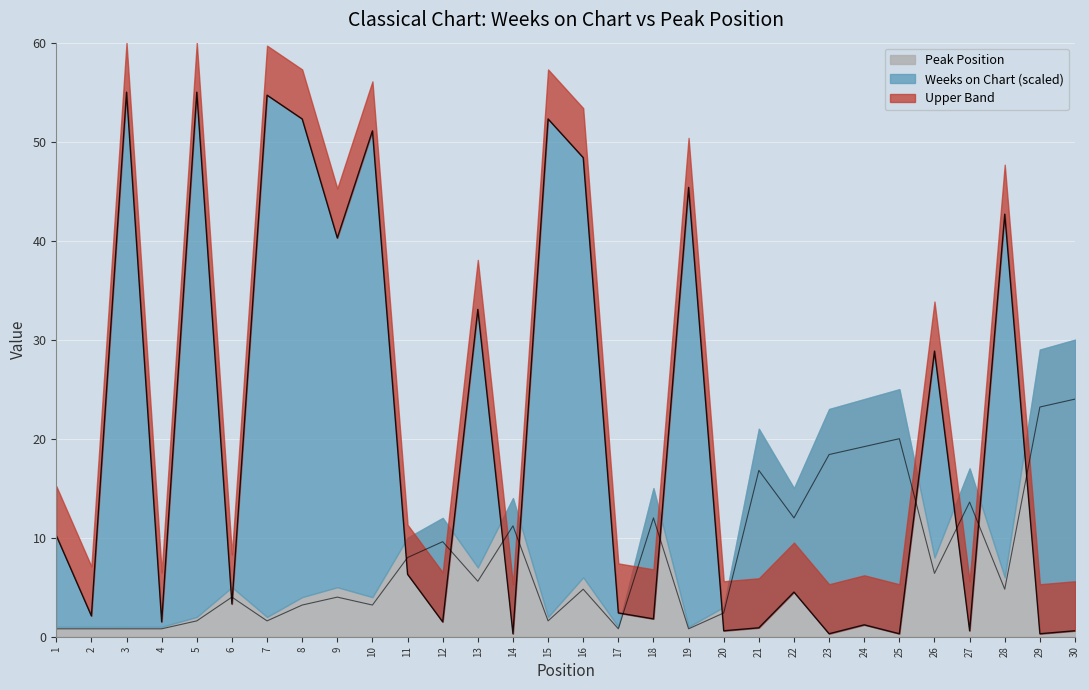

Reading right to left, transcribe all the data shown in this chart.

Weeks on Chart: 30=0.6	29=0.3	28=42.7	27=0.6	26=28.9	25=0.3	24=1.2	23=0.3	22=4.5	21=0.9	20=0.6	19=45.4	18=1.8	17=2.4	16=48.4	15=52.3	14=0.3	13=33.1	12=1.5	11=6.3	10=51.1	9=40.3	8=52.3	7=54.7	6=3.3	5=55.0	4=1.5	3=55.0	2=2.1	1=10.2
Peak Position: 30=24.0	29=23.2	28=4.8	27=13.6	26=6.4	25=20.0	24=19.2	23=18.4	22=12.0	21=16.8	20=2.4	19=0.8	18=12.0	17=0.8	16=4.8	15=1.6	14=11.2	13=5.6	12=9.6	11=8.0	10=3.2	9=4.0	8=3.2	7=1.6	6=4.0	5=1.6	4=0.8	3=0.8	2=0.8	1=0.8